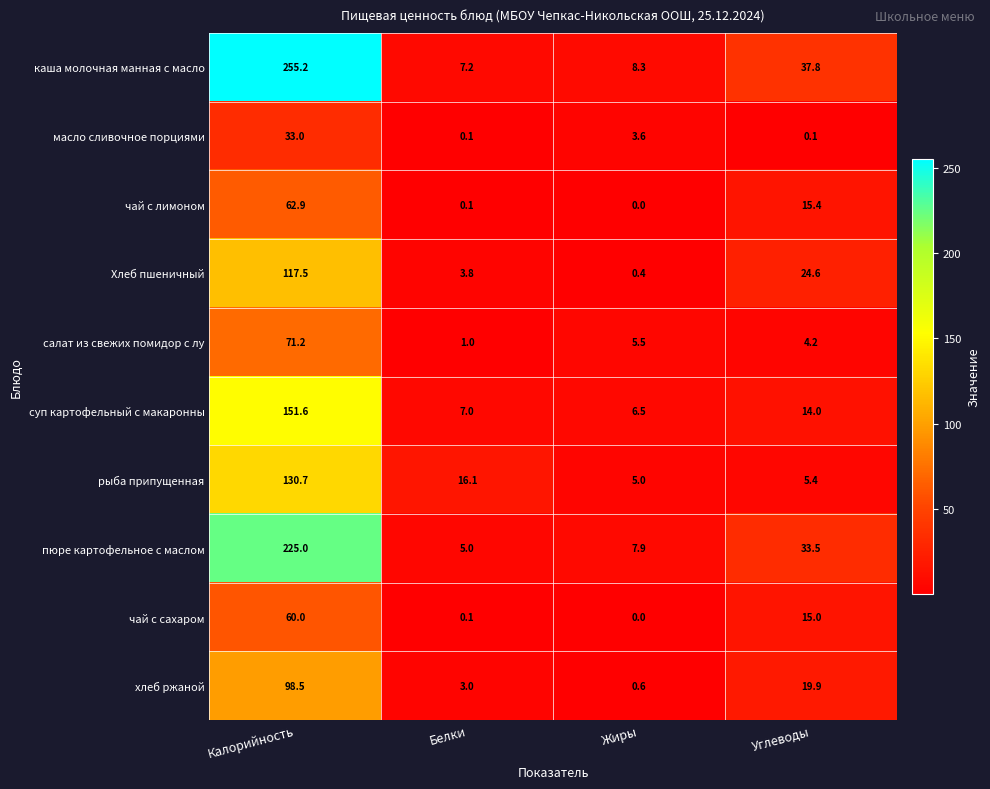

At which label is суп картофельный с макаронны closest to 79?

Углеводы